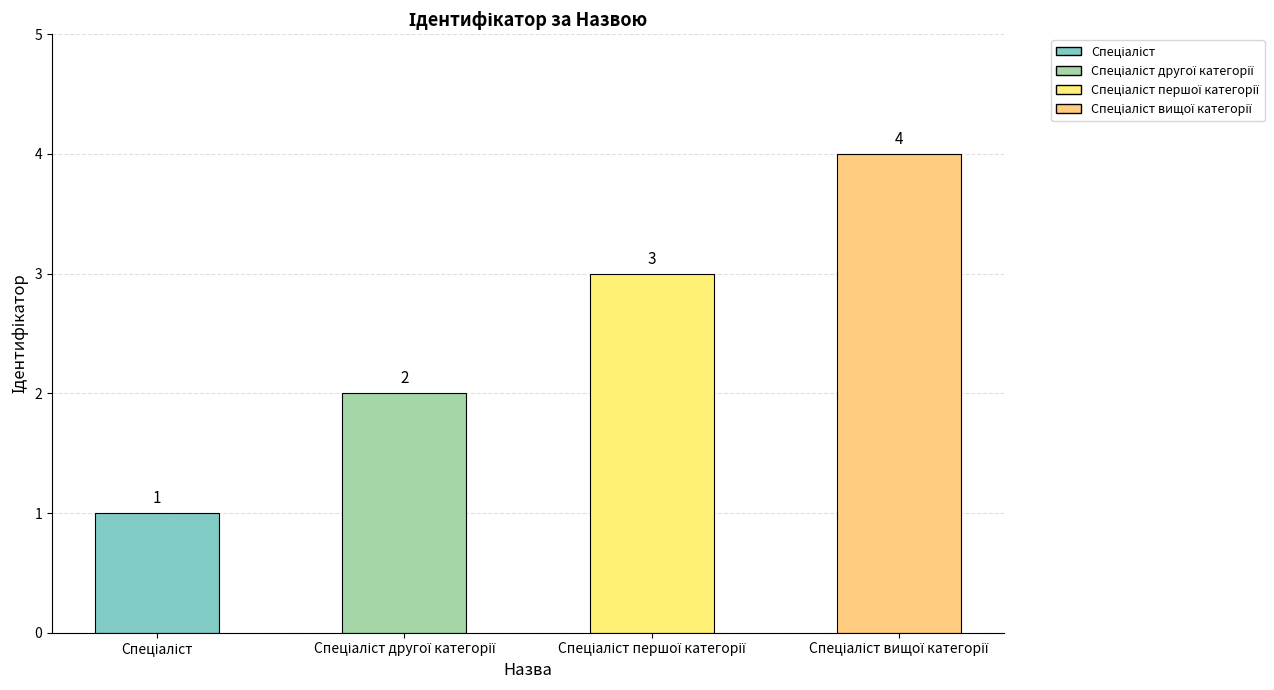

What is the value of the 1st bar from the left?

1